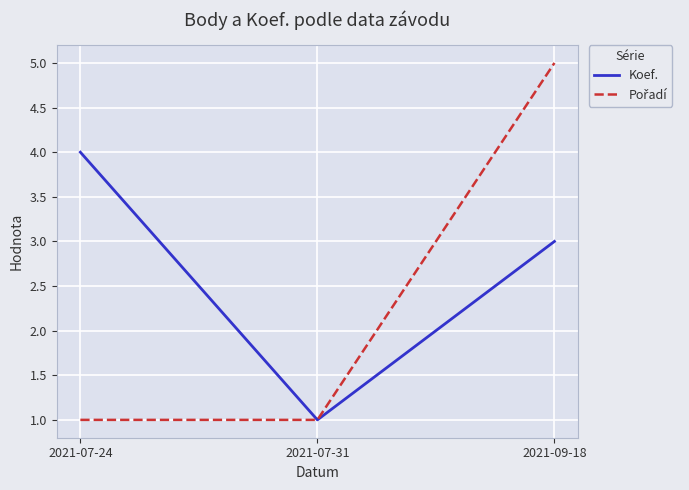

Is it true that Koef. equals 6 at 2021-07-24?

False